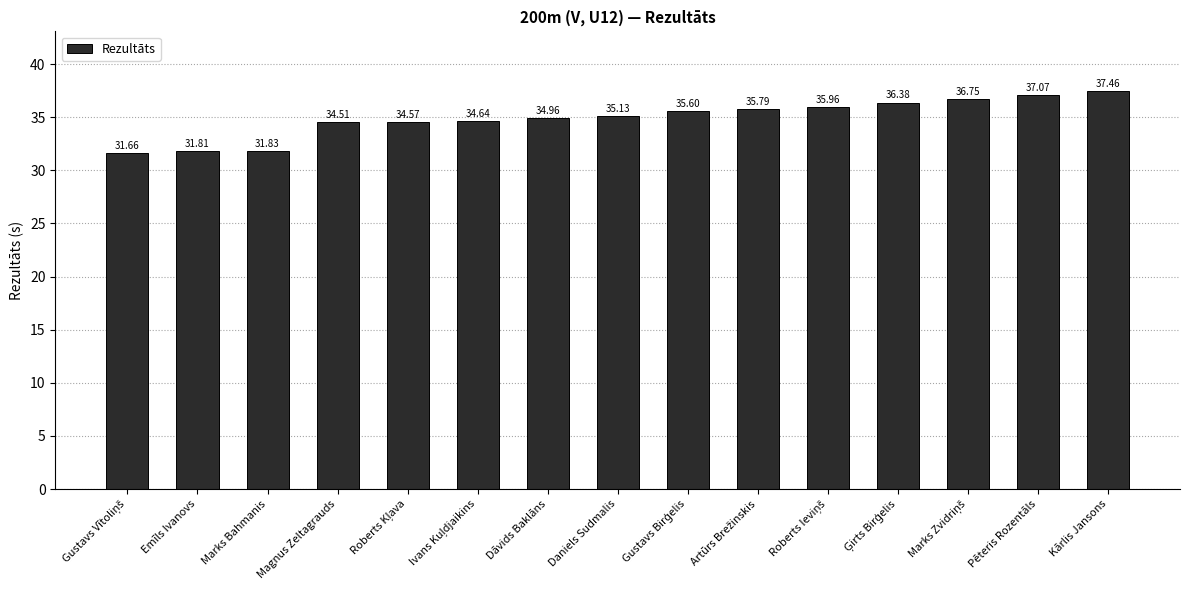

At which label does the data first exceed 35?

Daniels Sudmalis